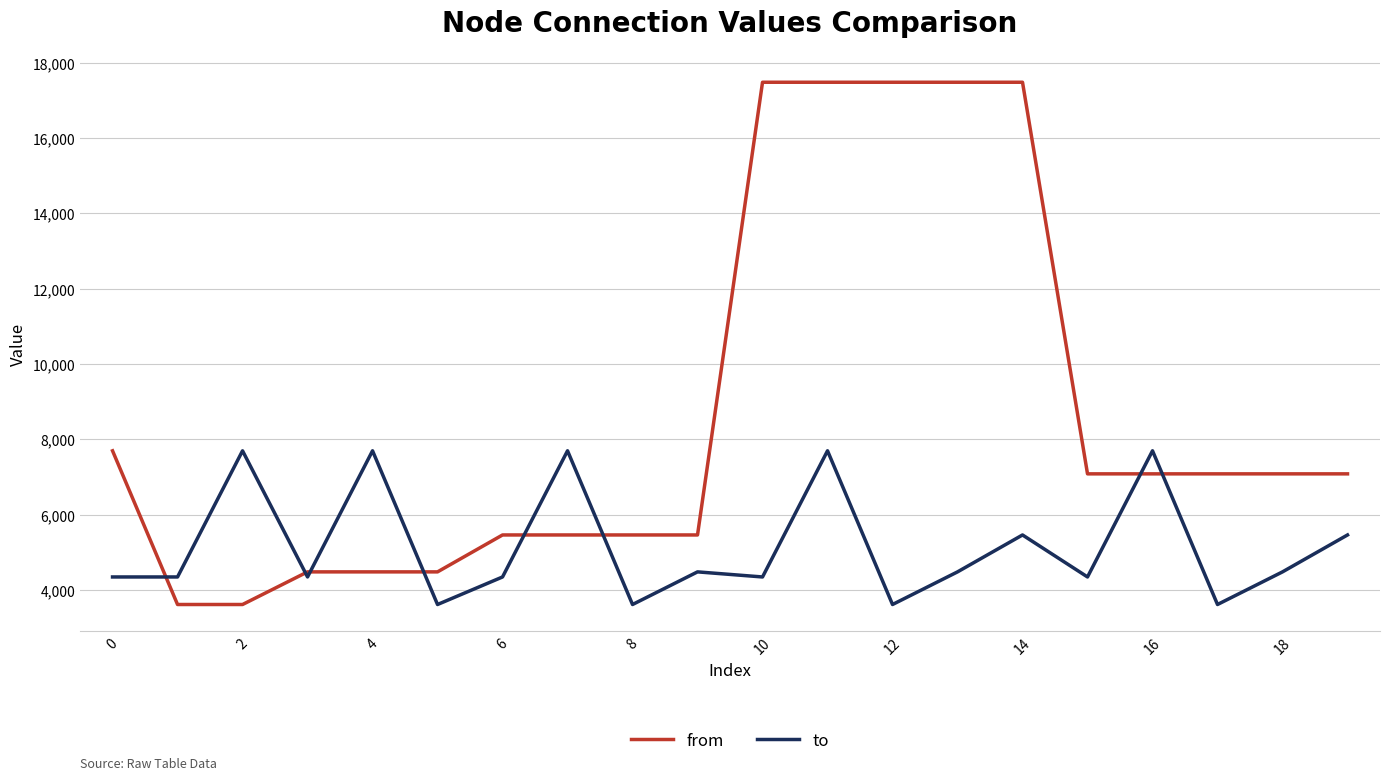

What is the difference between the maximum and minimum values in the to series?

4080